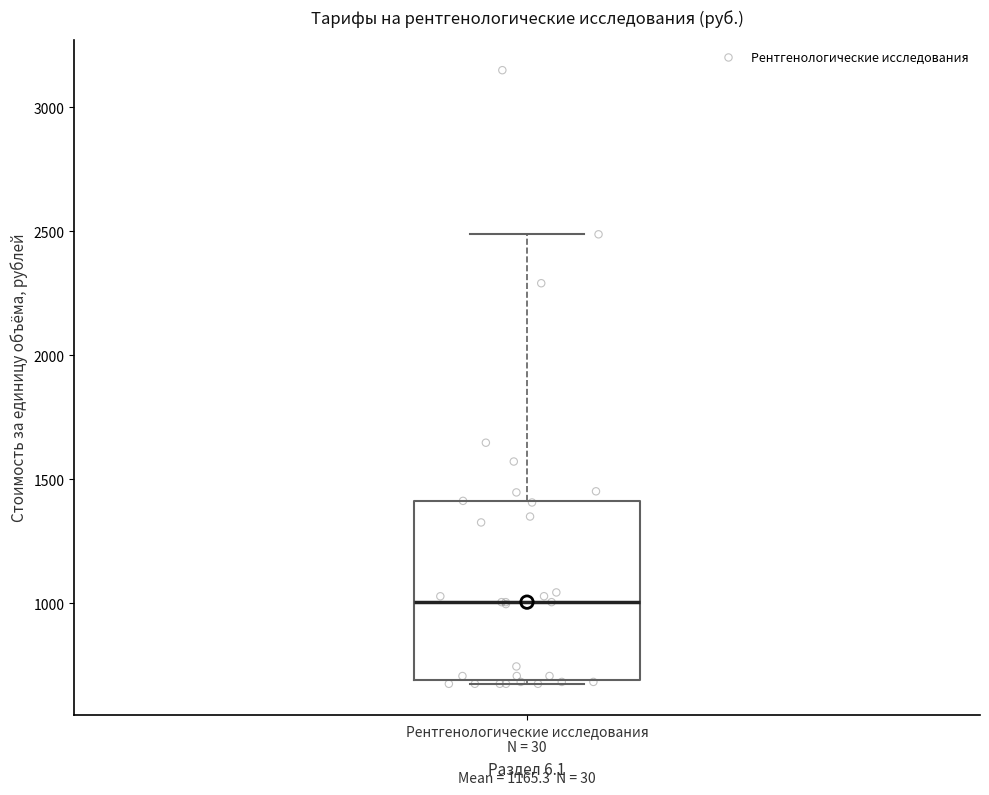

Where is the lower edge of the box for Рентгенологические исследования N = 30 on the y-axis? The values are not printed on the chart, so give them approximately, as read against the axis.

700